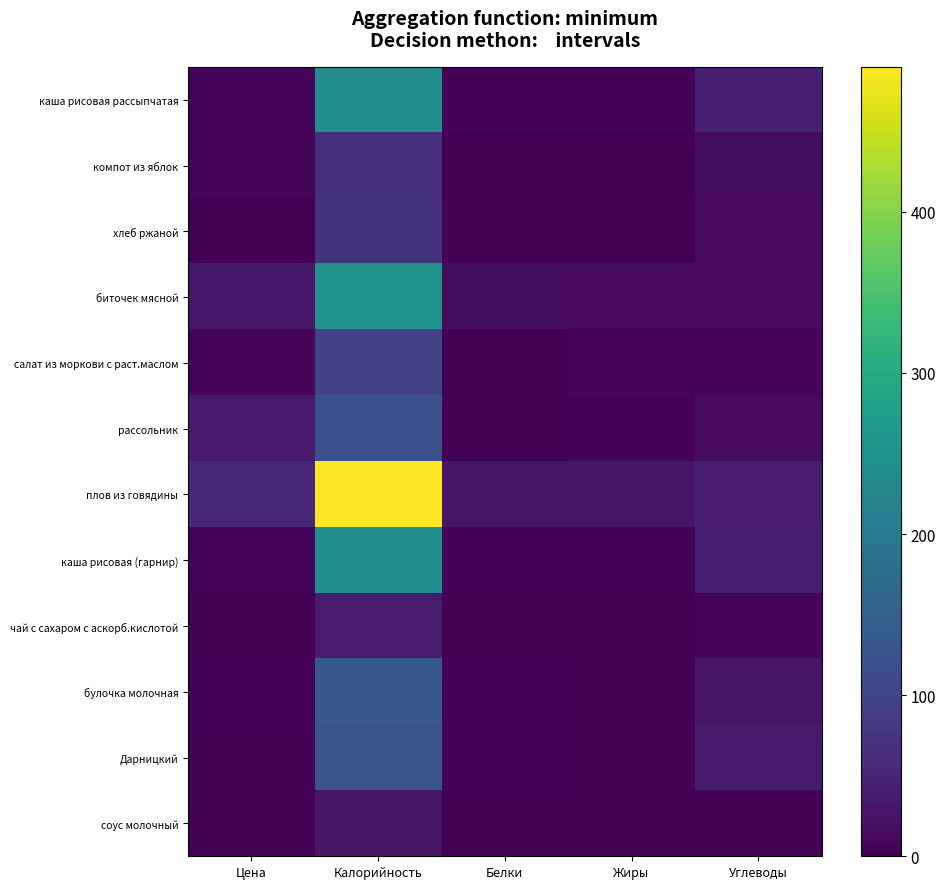

At Цена, list the series in order from smallest to largest.

хлеб ржаной, соус молочный, чай с сахаром с аскорб.кислотой, Дарницкий, булочка молочная, каша рисовая рассыпчатая, компот из яблок, салат из моркови с раст.маслом, каша рисовая (гарнир), биточек мясной, рассольник, плов из говядины